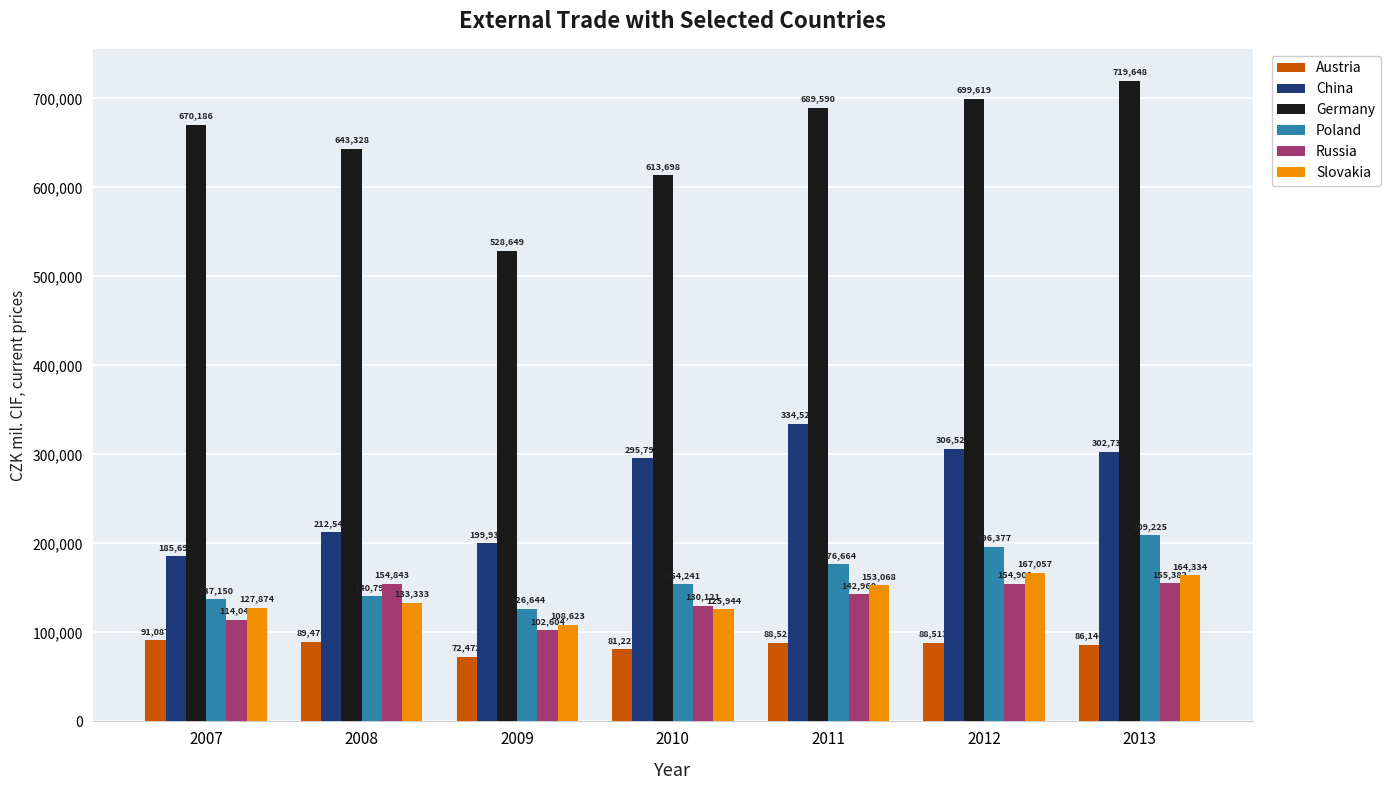

Are the bars horizontal?

No